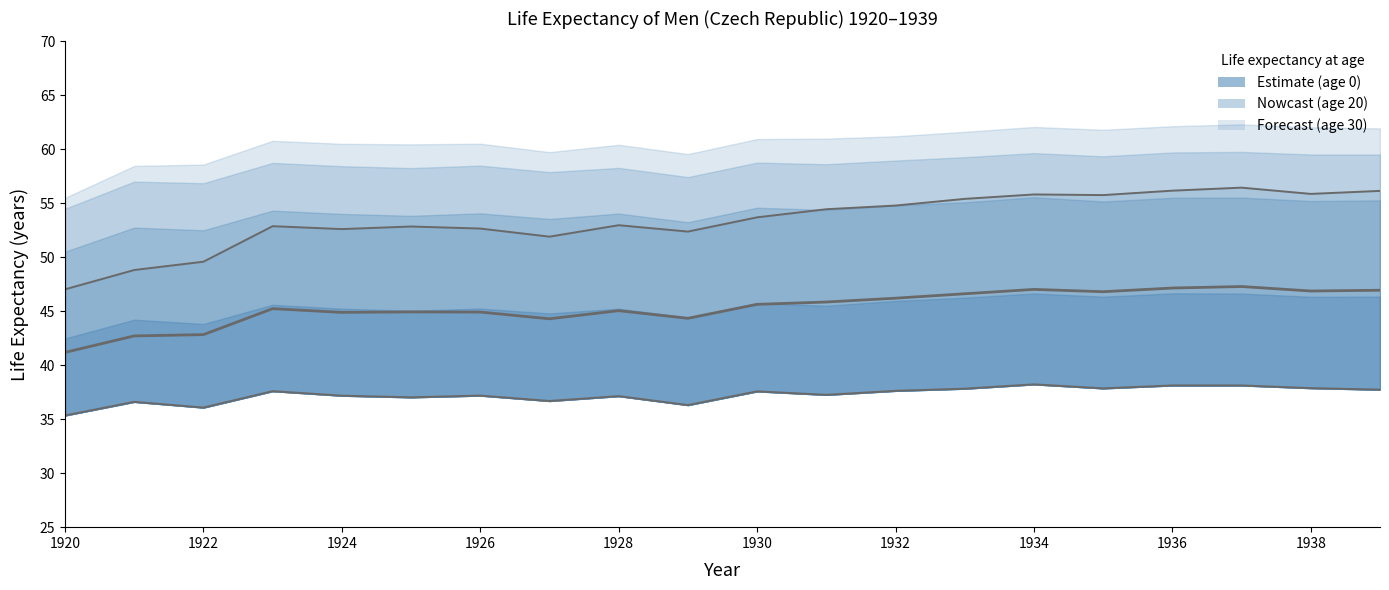

What is the sum of all age_0 values?

1068.3